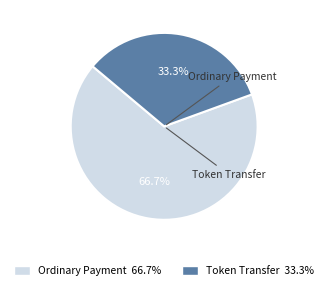

What is the ratio of the value at Ordinary Payment 66.7% to the value at Token Transfer 33.3%?

2.0